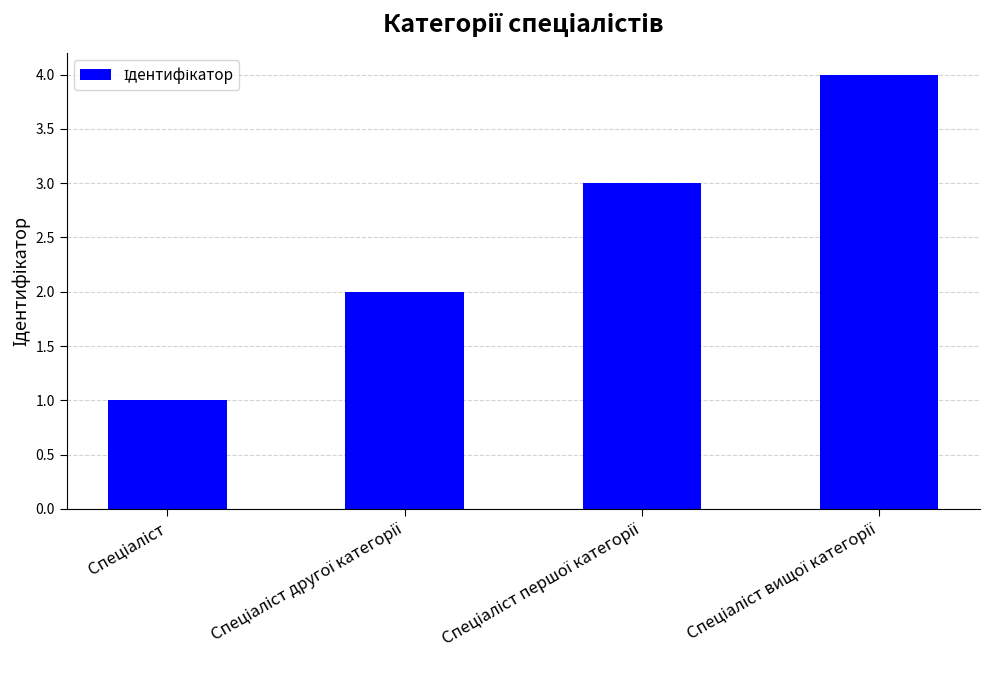

What is the sum of all values?

10